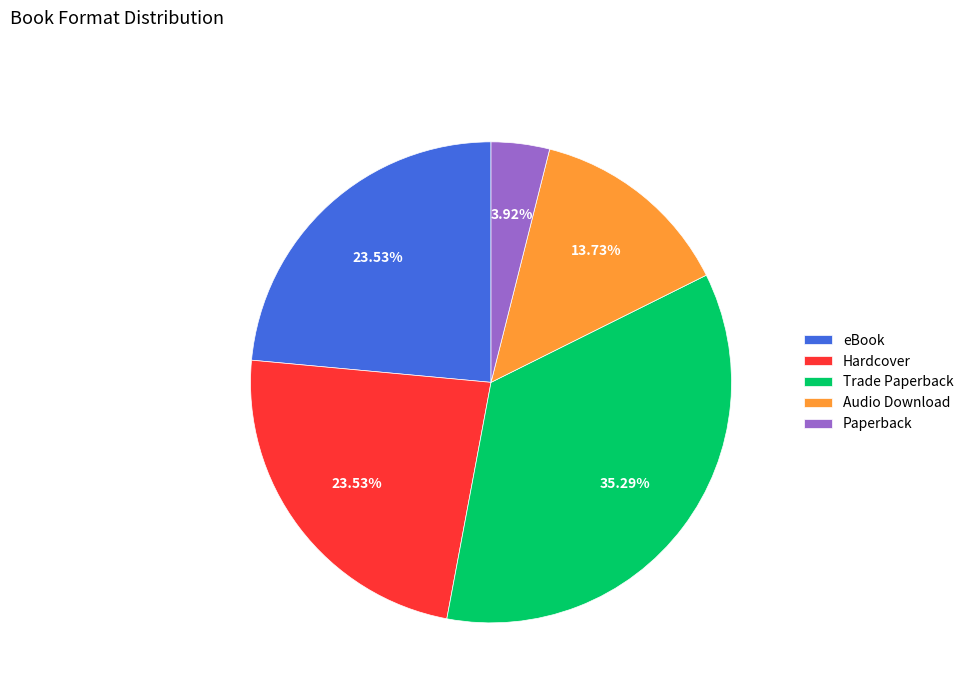

Is there a majority slice in this chart?

No